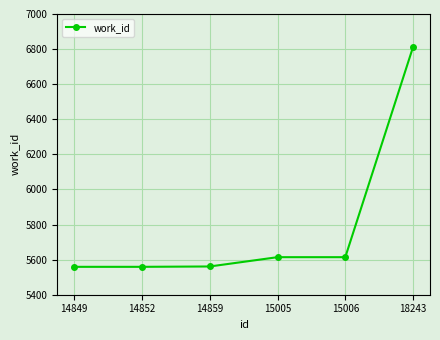

What is the sum of all values?

34719